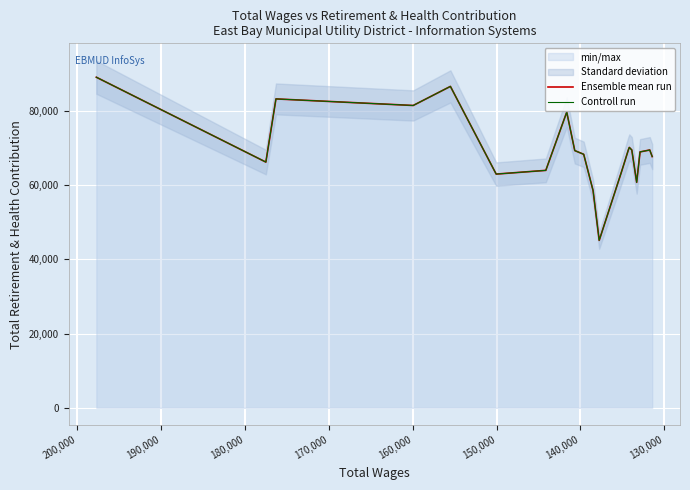

What is the difference between the maximum and minimum values in the Ensemble mean run series?

43987